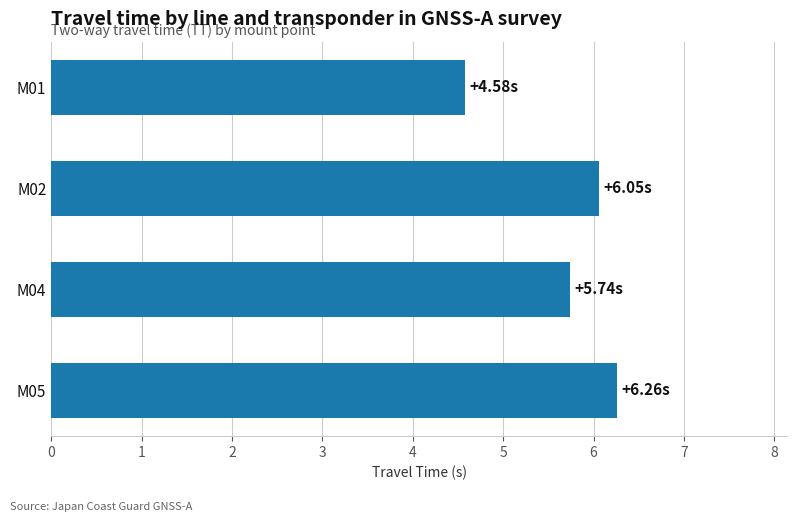

What is the ratio of the value at M04 to the value at M05?

0.9